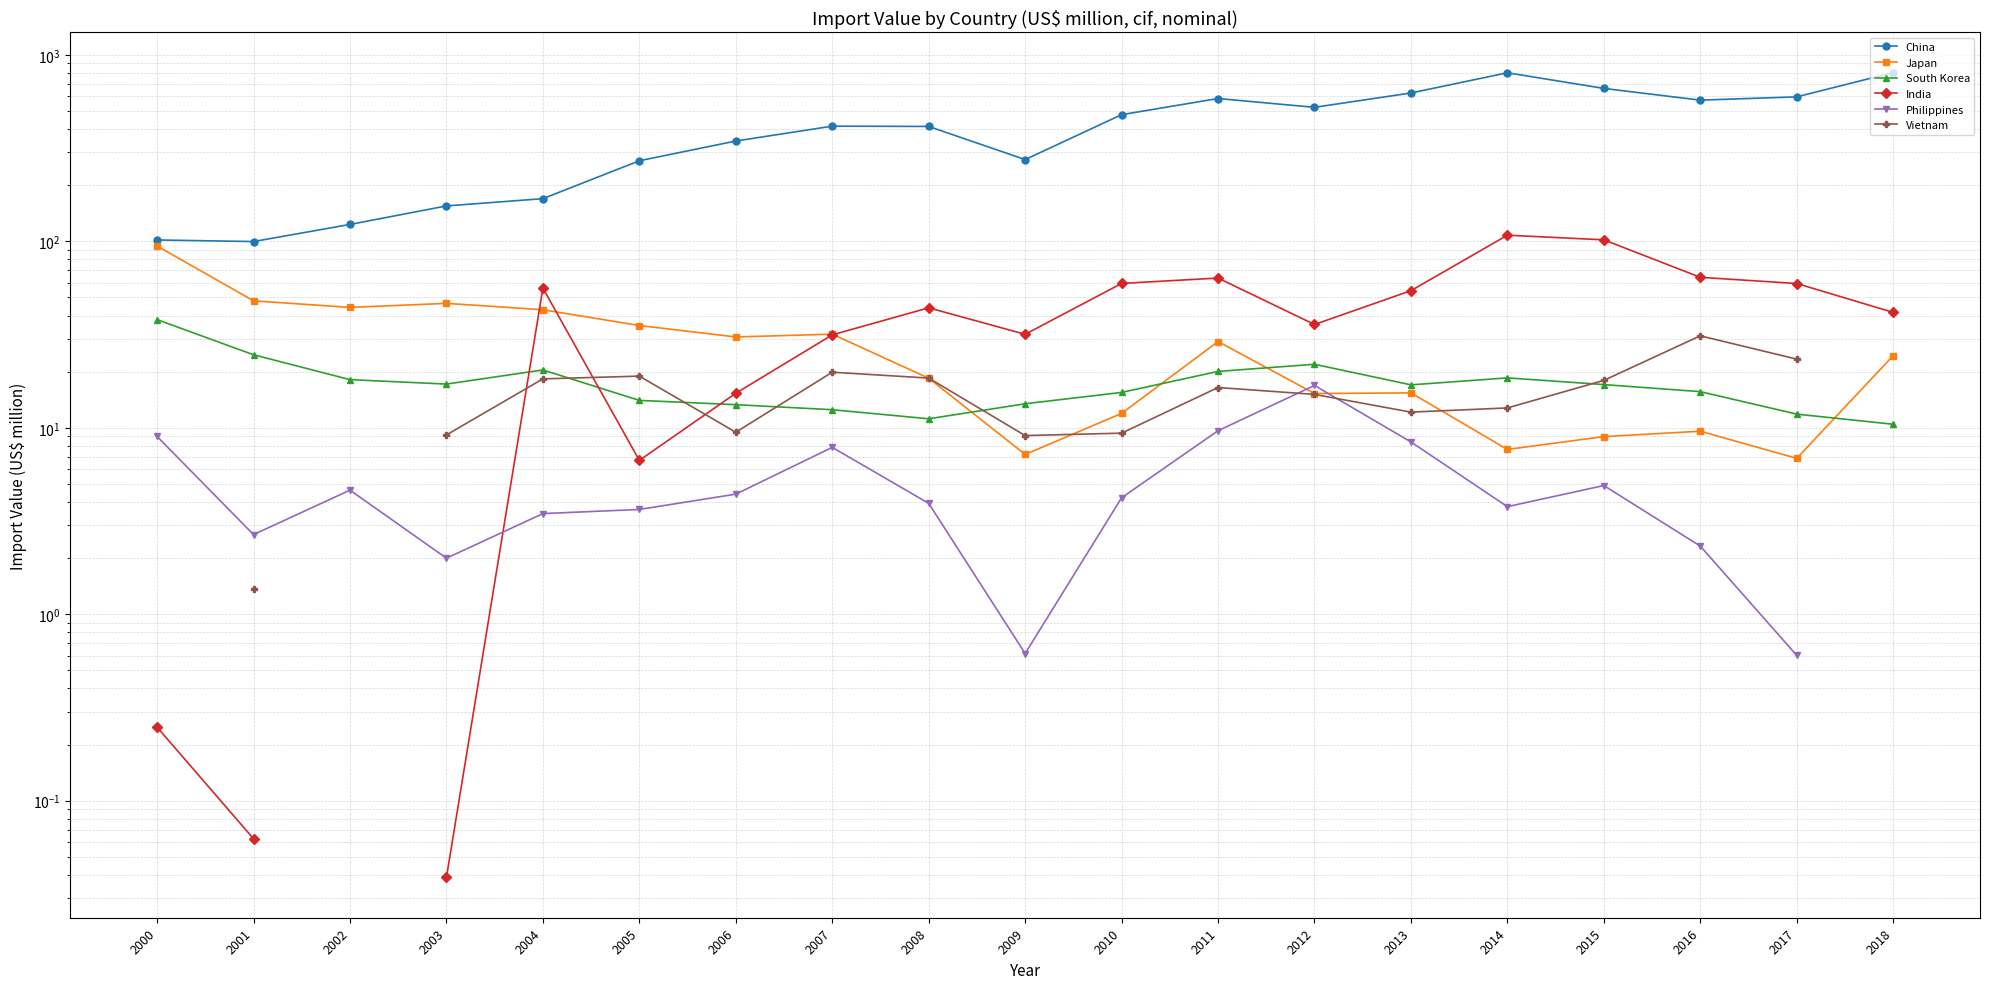

At which category does the chart reach its minimum across all series?

2003